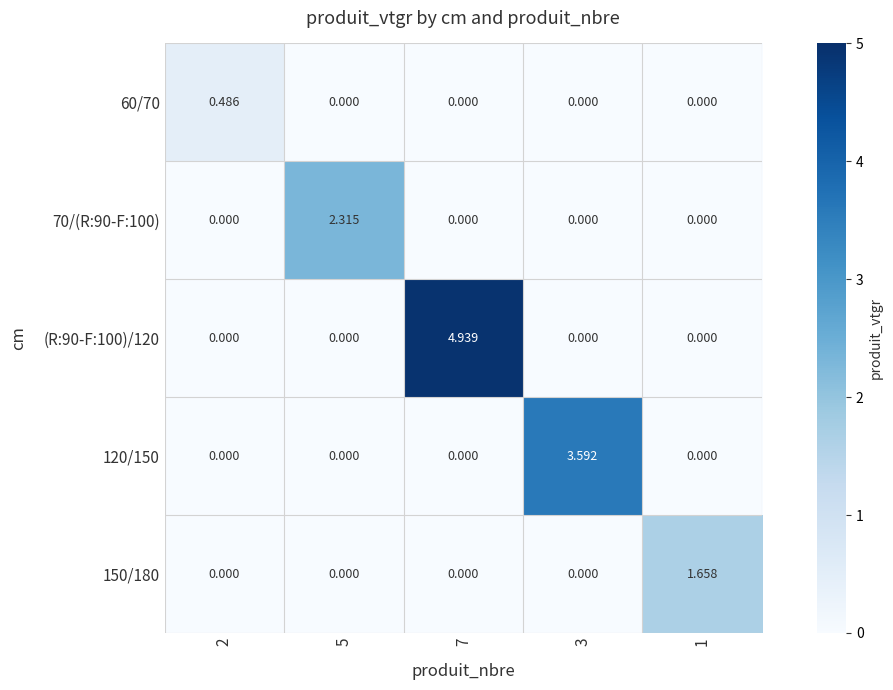

Is the value of 120/150 at 3 greater than the value of 60/70 at 3?

Yes